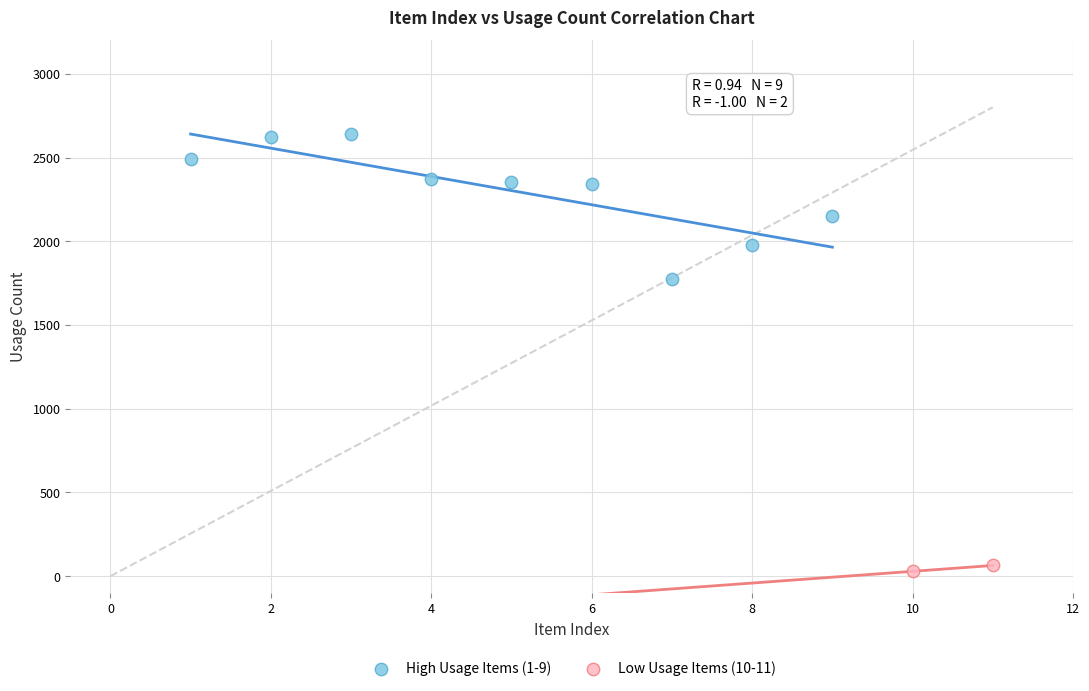

Which series has the largest Y range (max minus min)?

High Usage Items (1-9)